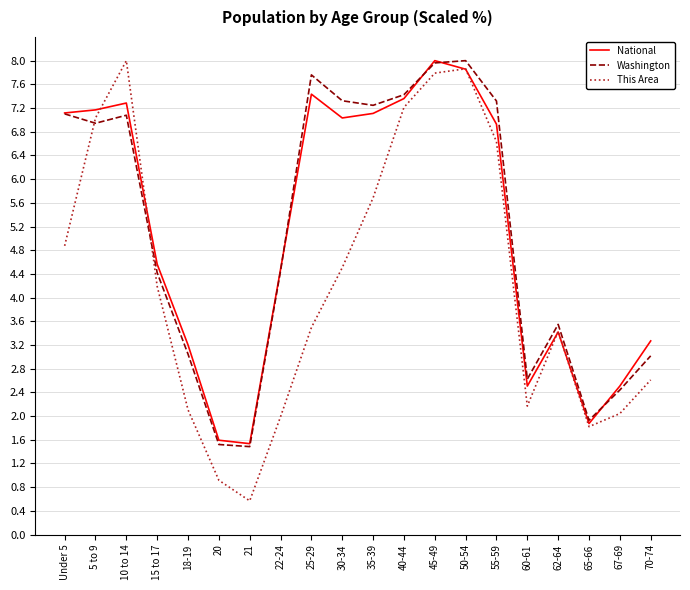

What position from the left is 35-39?

11